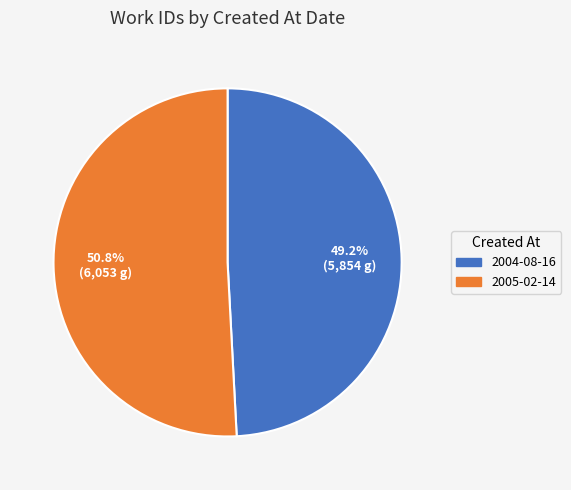

Approximately how many times larger is the value at 2004-08-16 compared to 2005-02-14?

1.0